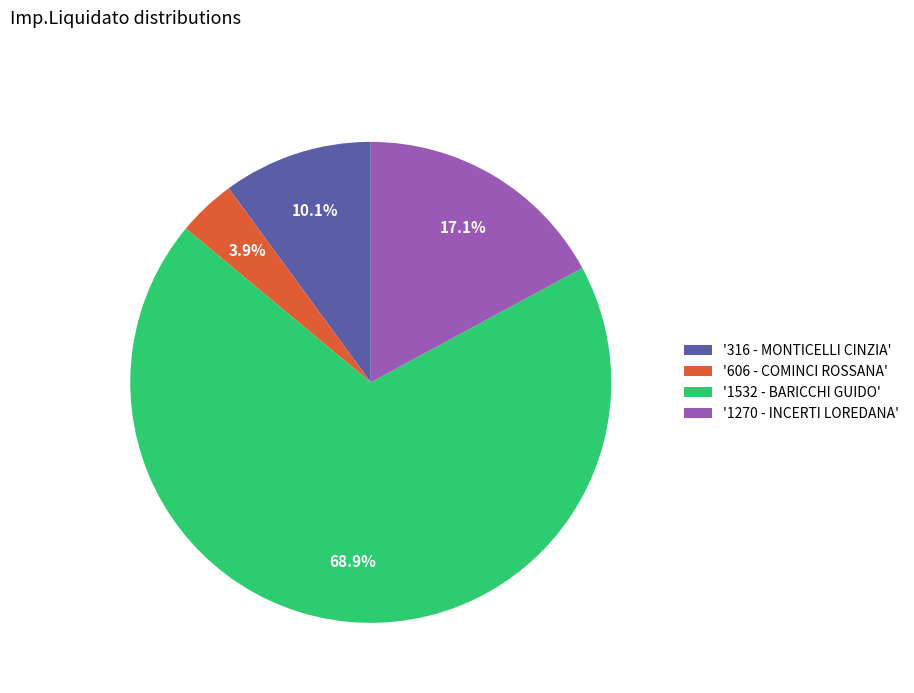

Do '1532 - BARICCHI GUIDO' and '1270 - INCERTI LOREDANA' together represent more than half of the pie?

Yes